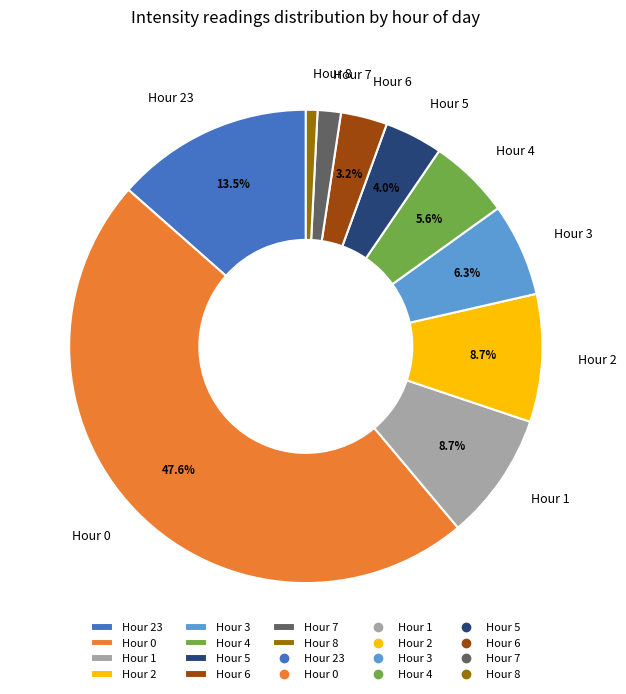

Approximately how many times larger is the value at Hour 7 compared to Hour 6?

0.5